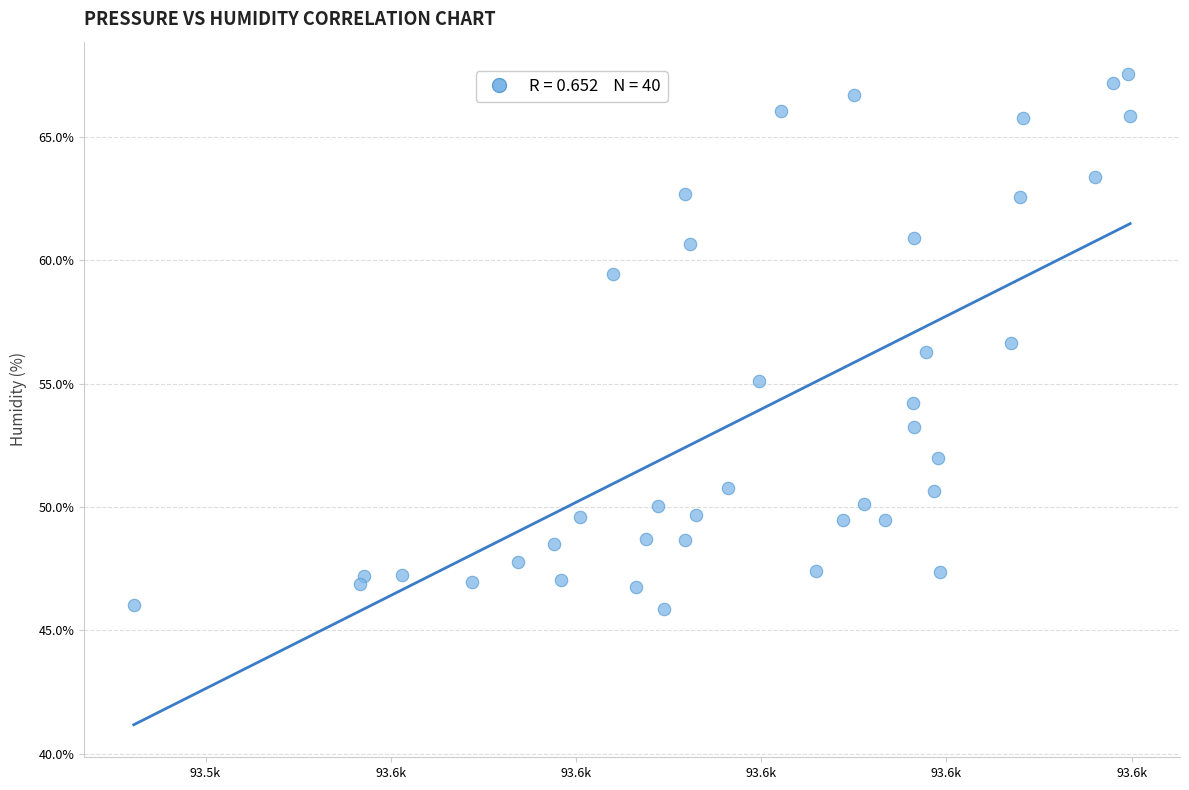

What is the range of X values (max minus min)?

107.6